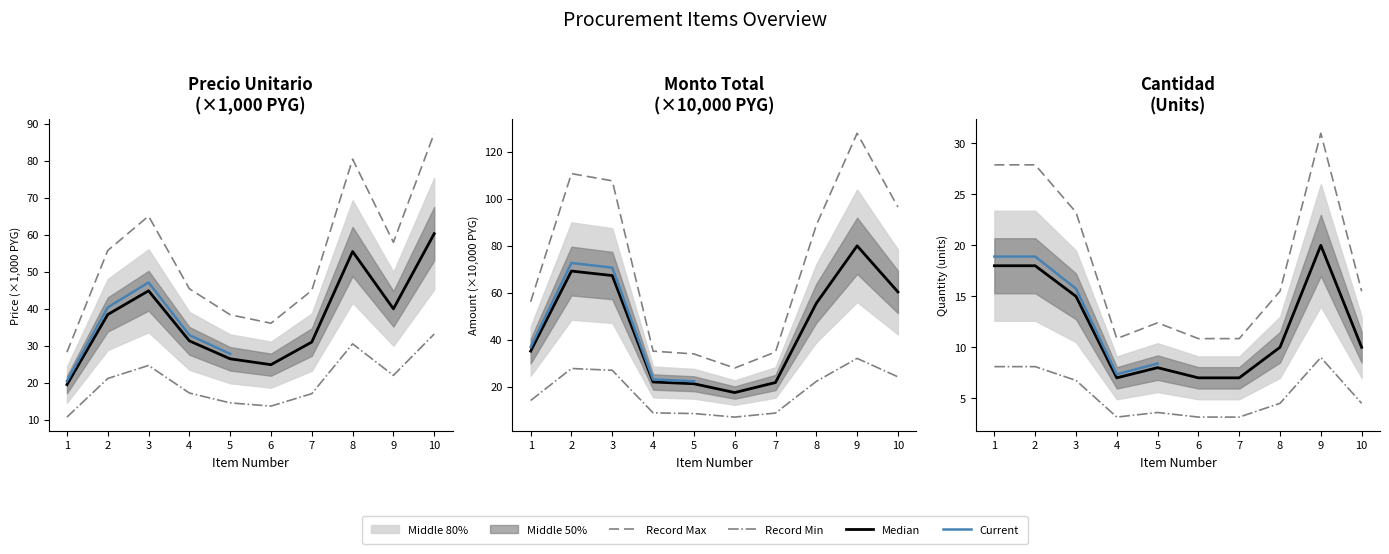

At which category does the chart reach its peak across all series?

9